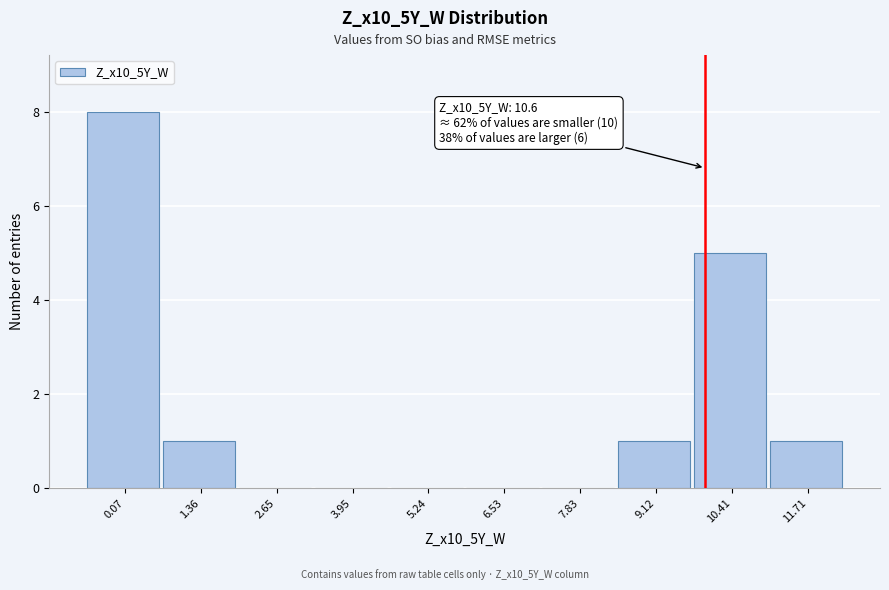

Reading right to left, extract all data points from this chart.

11.71=1	10.41=5	9.12=1	7.83=0	6.53=0	5.24=0	3.95=0	2.65=0	1.36=1	0.07=8